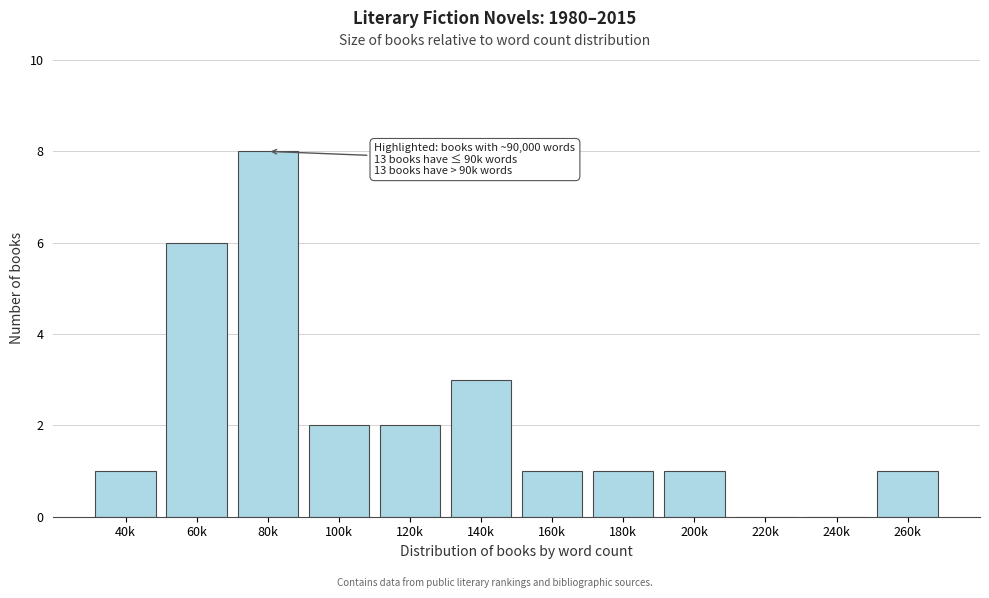

Reading left to right, what are all the values shown in this chart?

40k=1	60k=6	80k=8	100k=2	120k=2	140k=3	160k=1	180k=1	200k=1	220k=0	240k=0	260k=1